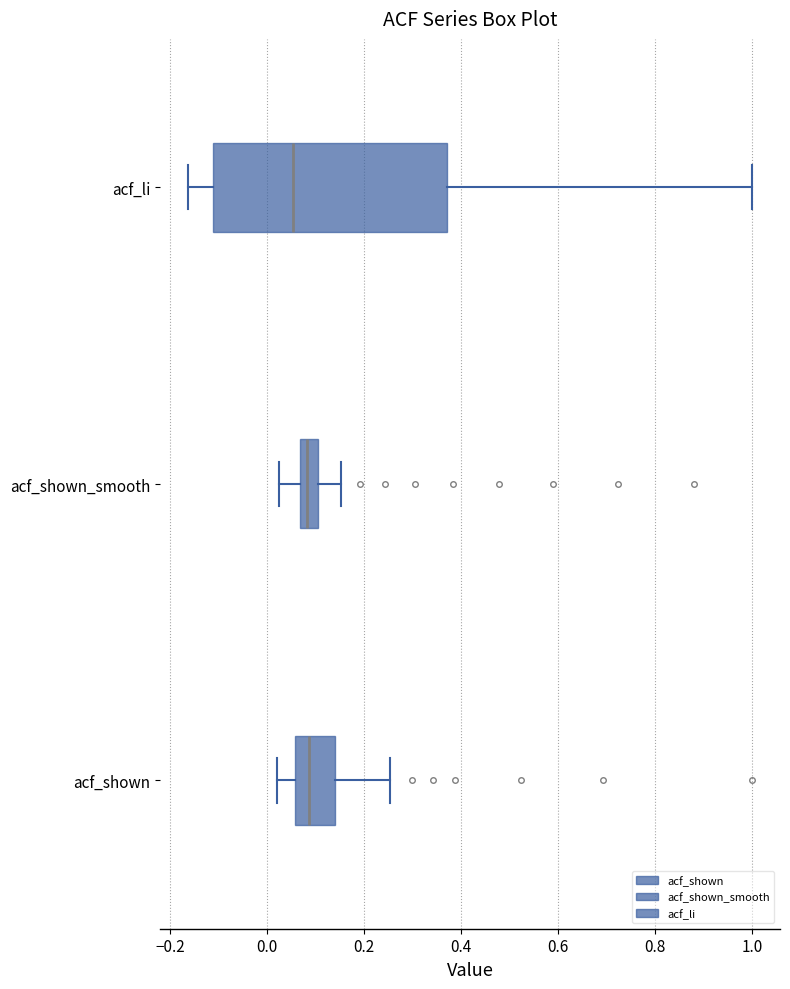

Reading bottom to top, transcribe this box plot: for each box, give where its median line is, the range the box spans, and where its two whiskers end, as read against the x-axis. The values are not printed on the chart, so give them approximately, as read against the axis.

acf_shown: median 0.08, box 0.06 to 0.14, whiskers 0.02 to 0.26
acf_shown_smooth: median 0.08, box 0.06 to 0.10, whiskers 0.02 to 0.16
acf_li: median 0.06, box -0.12 to 0.38, whiskers -0.16 to 1.00